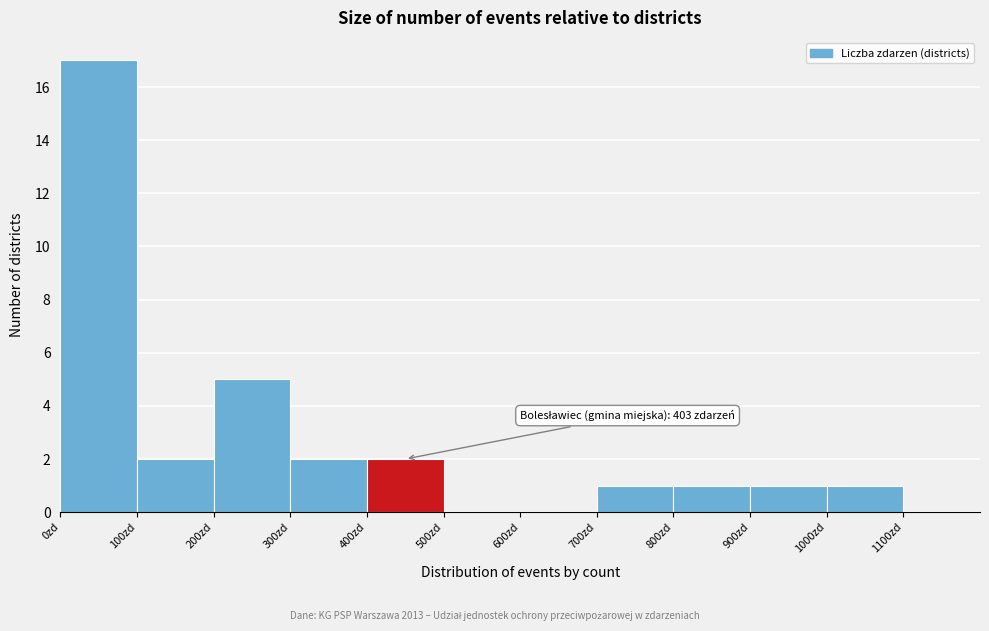

Which range on the x-axis has the tallest bar?

0 to 100